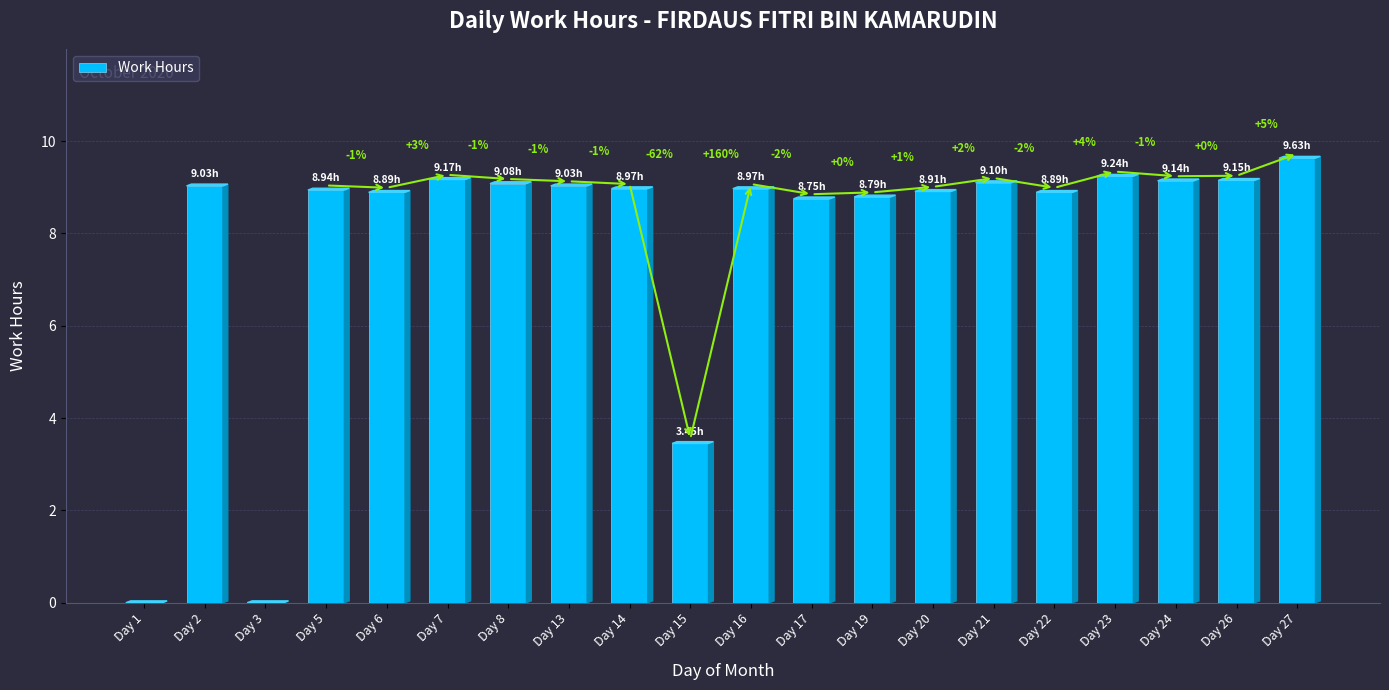

What value does the data have at Day 6?

8.9